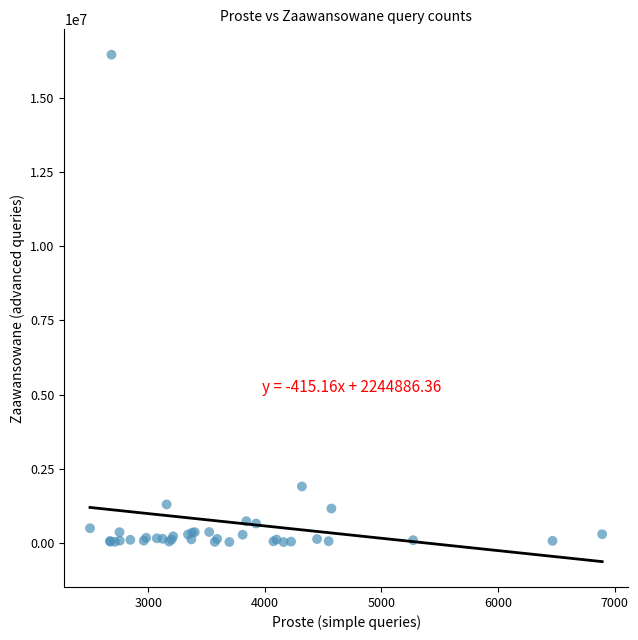

What Y value in the scatter plot is closest to 8241221?

1911820